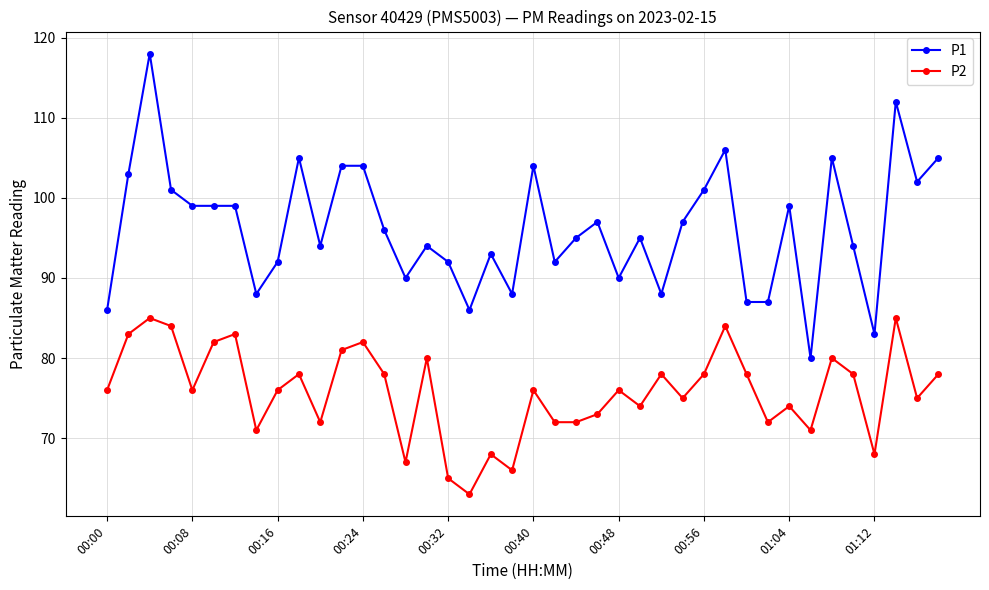

What is the smallest value displayed?

63